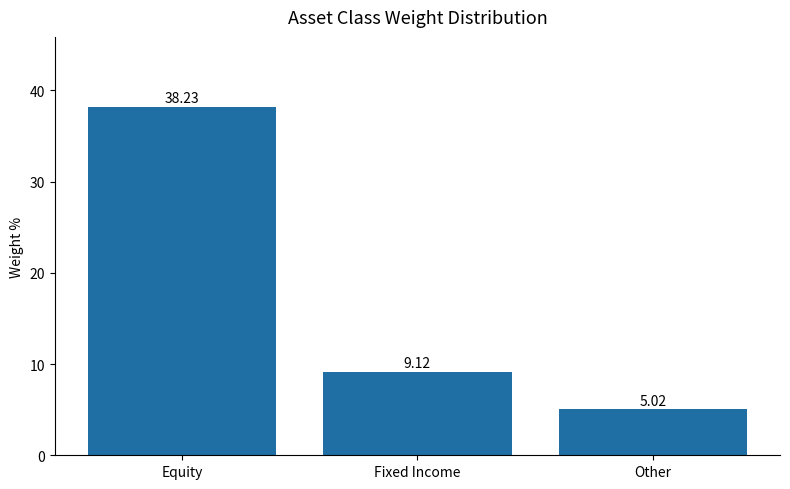

How many values exceed 9?

2